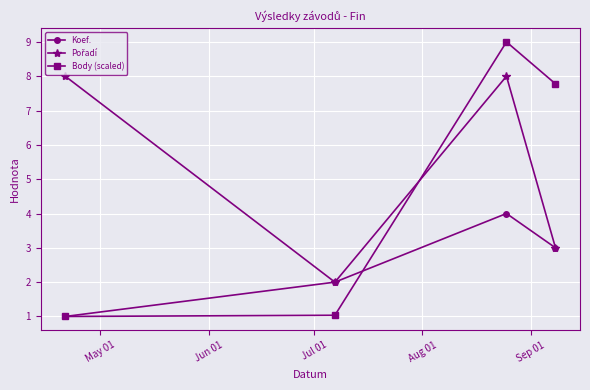

How many interior local peaks does the Body (scaled) series have?

1